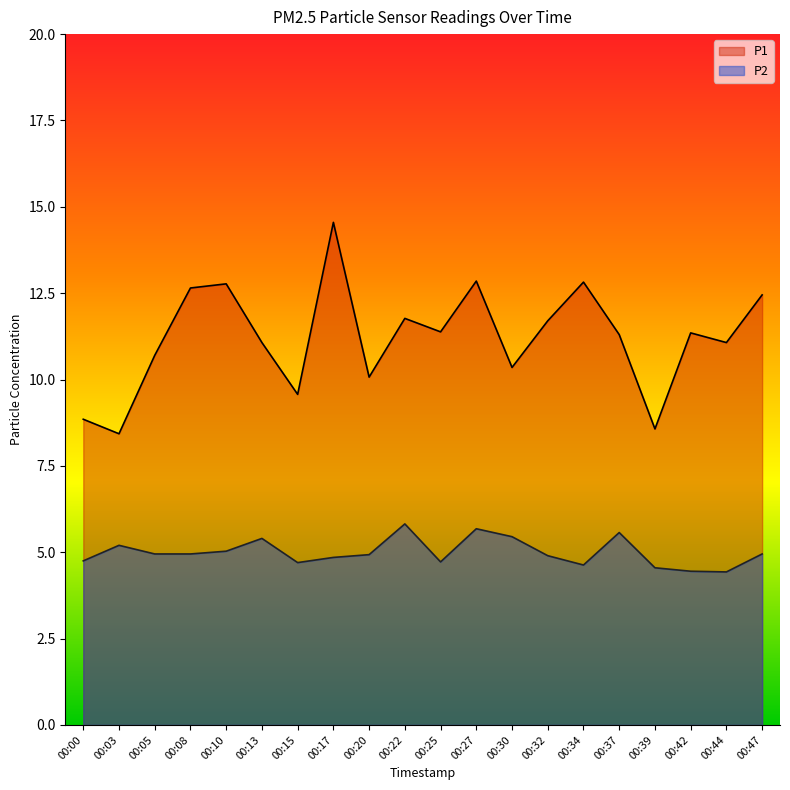

What is the sum of the P1 values at 00:08 and 00:17?

27.2